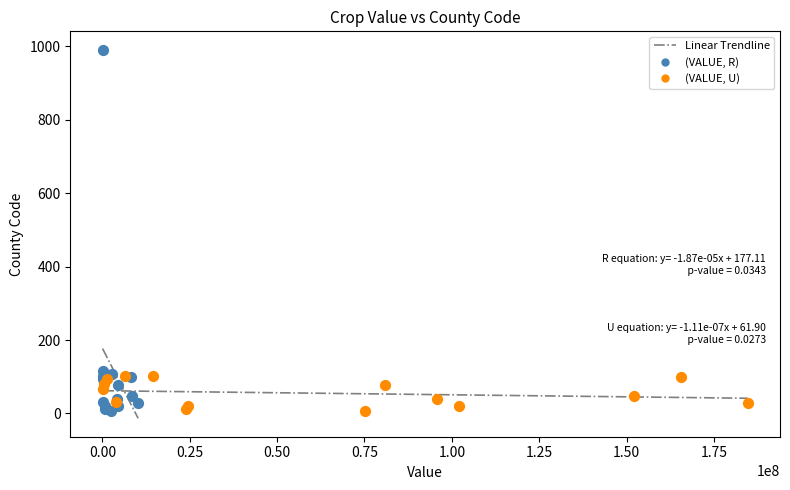

Which series reaches the maximum Y coordinate?

(VALUE, R)